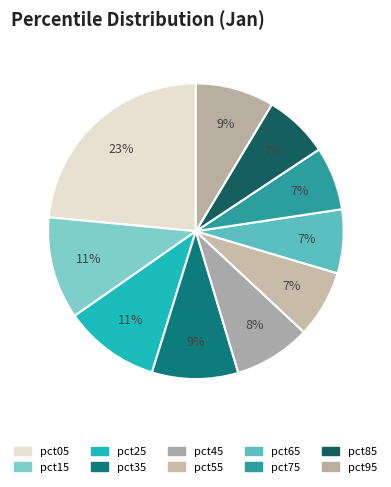

To the nearest percent, what is the difference between the pct75 and pct95 slice percentages?

2%